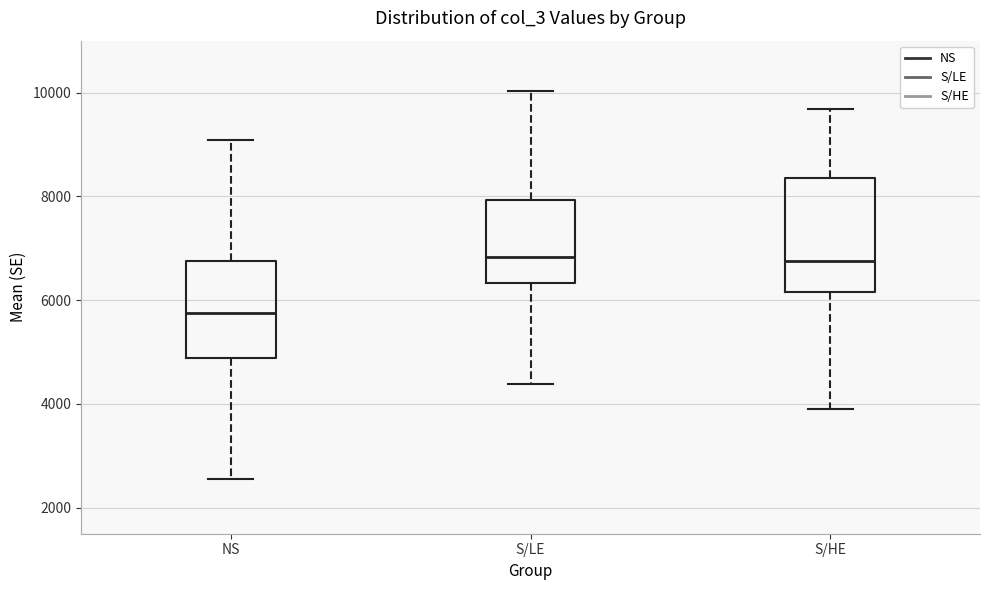

Which box has the lowest median line?

NS